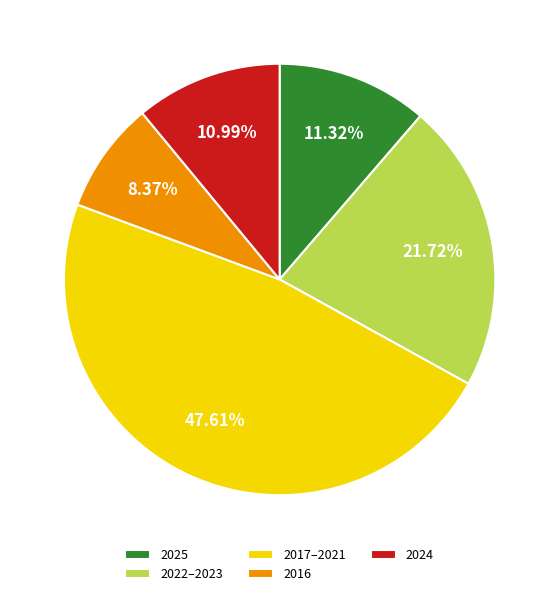

How many slices are in this pie chart?

5